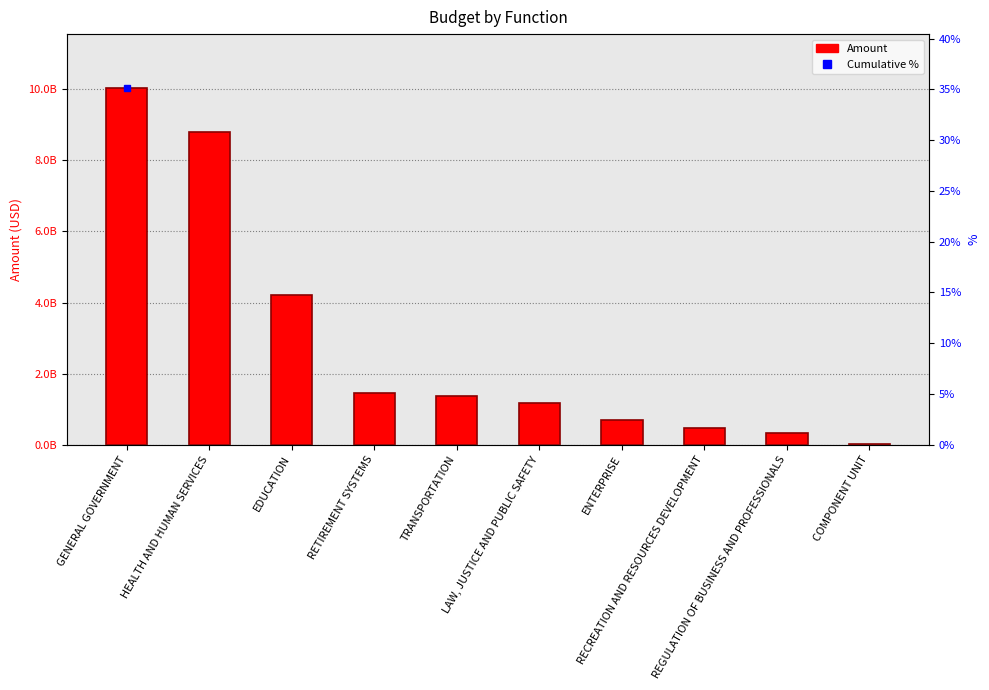

Reading left to right, what are all the values shown in this chart?

10048666596.9	8787927468.0	4222038540.7	1457070589.1	1375771206.7	1169057340.5	695456918.1	459746244.7	330314337.1	28673436.4